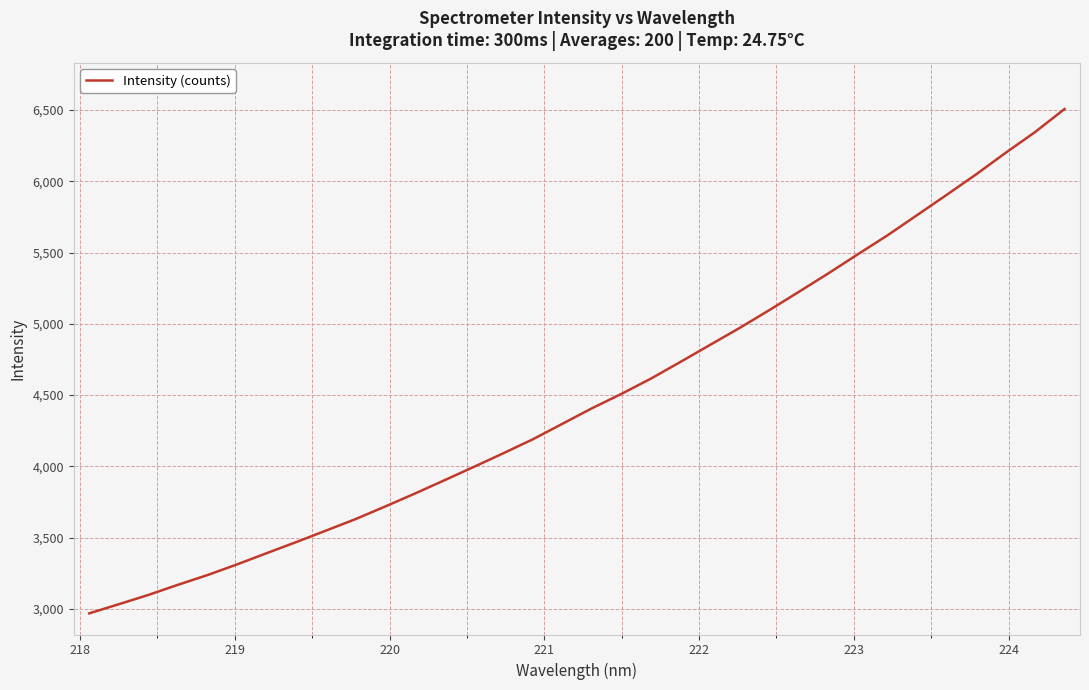

What is the maximum value shown in the chart?

6507.4